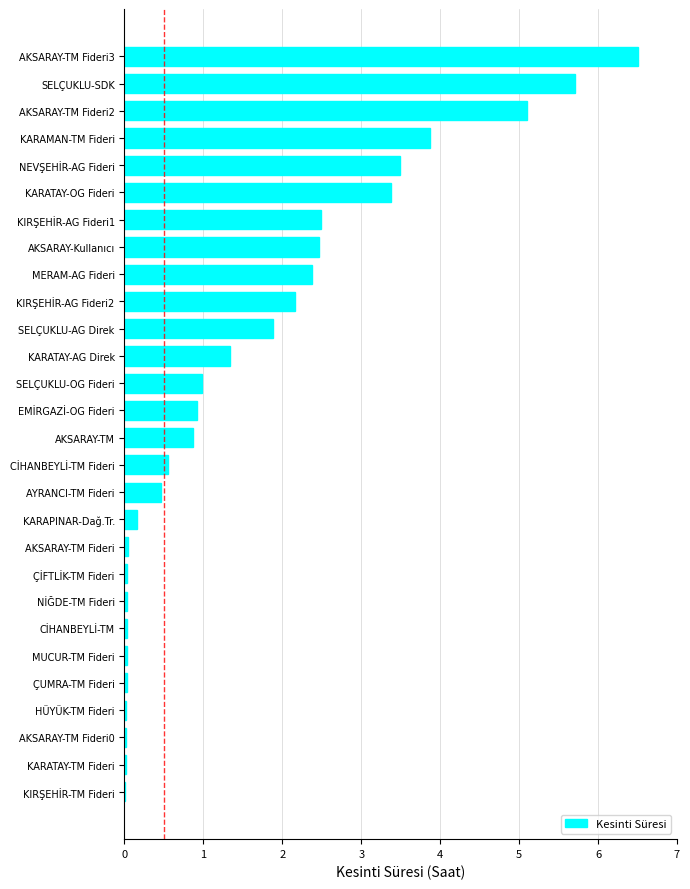

What is the approximate value at KARAMAN-TM Fideri?

3.9